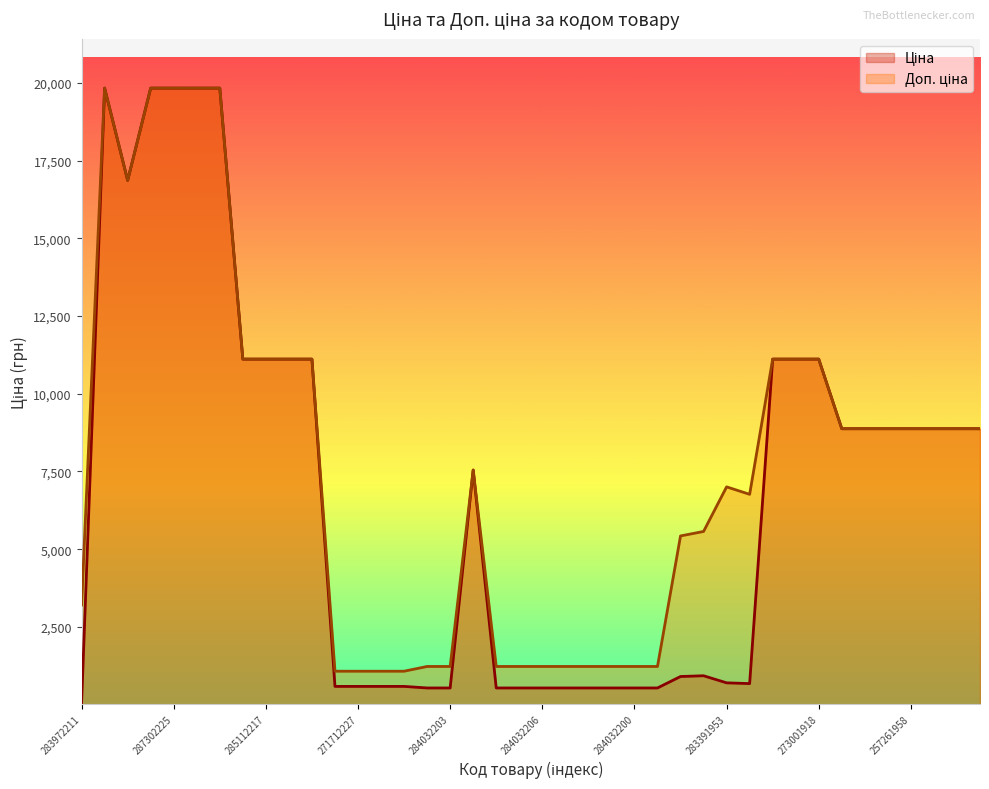

What is the greatest value displayed?

19831.1